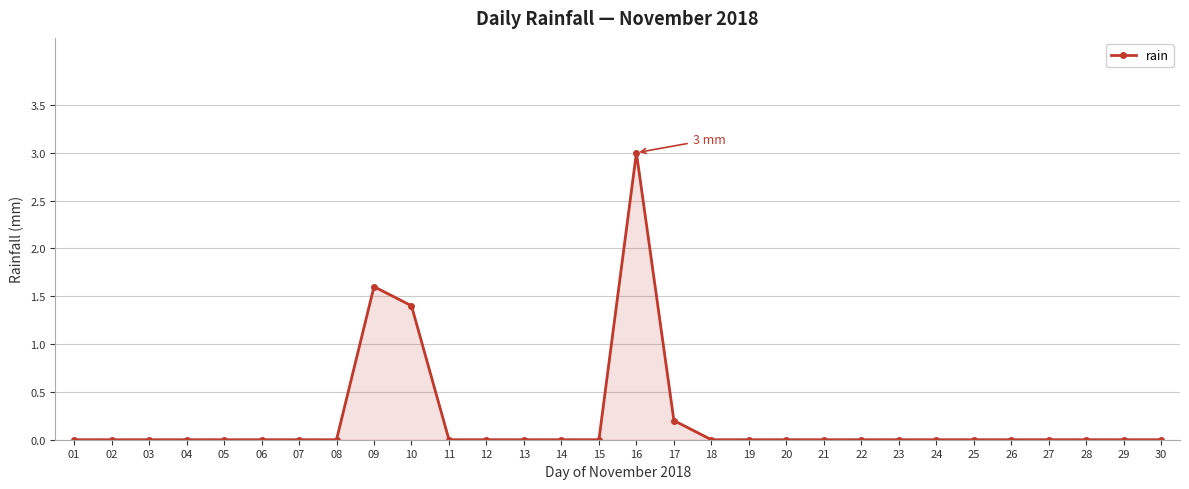

How many data points does each series have?

30